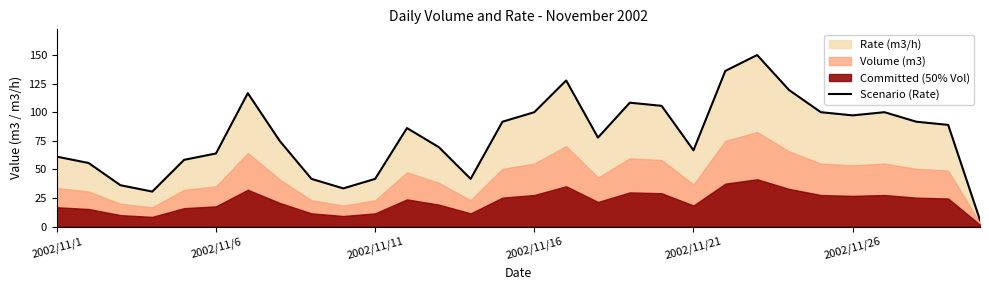

What is the label of the 23rd point from the right?

7